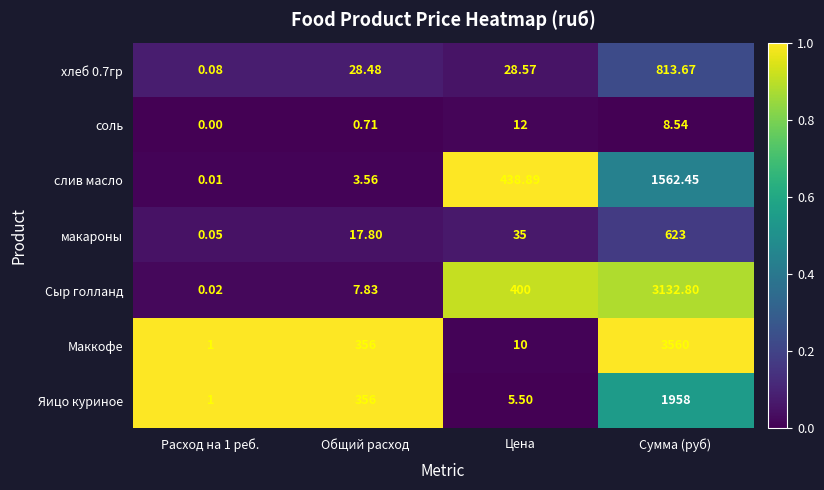

Where is Яицо куриное nearest to the value 979?

Общий расход